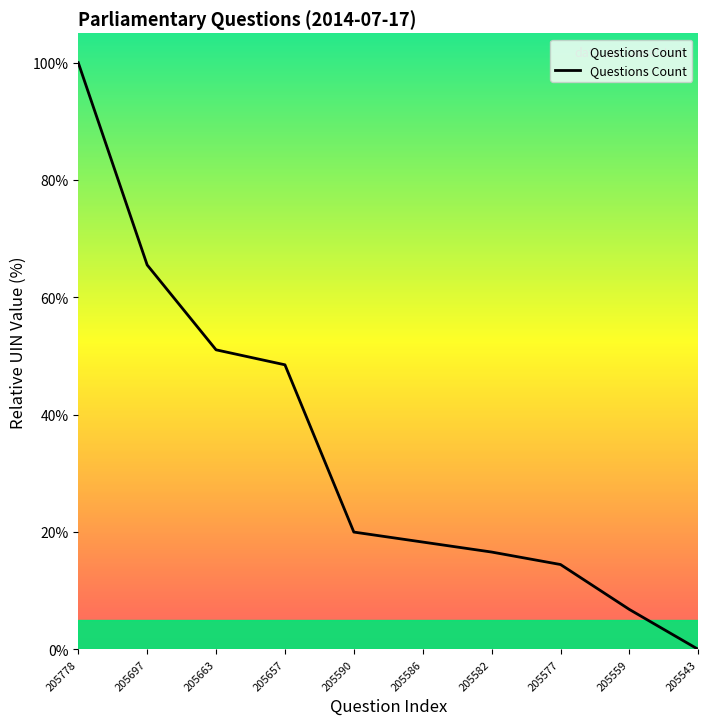

What value does the data have at 205697?

65.5